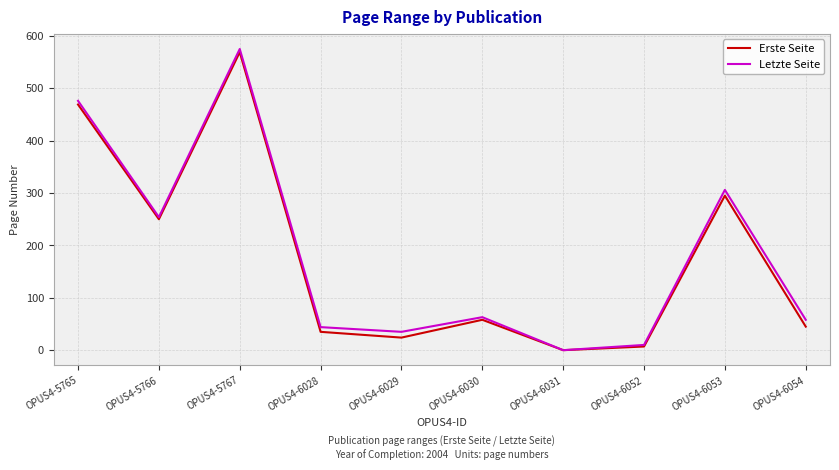

The value of Erste Seite at OPUS4-5765 is 469. True or false?

True